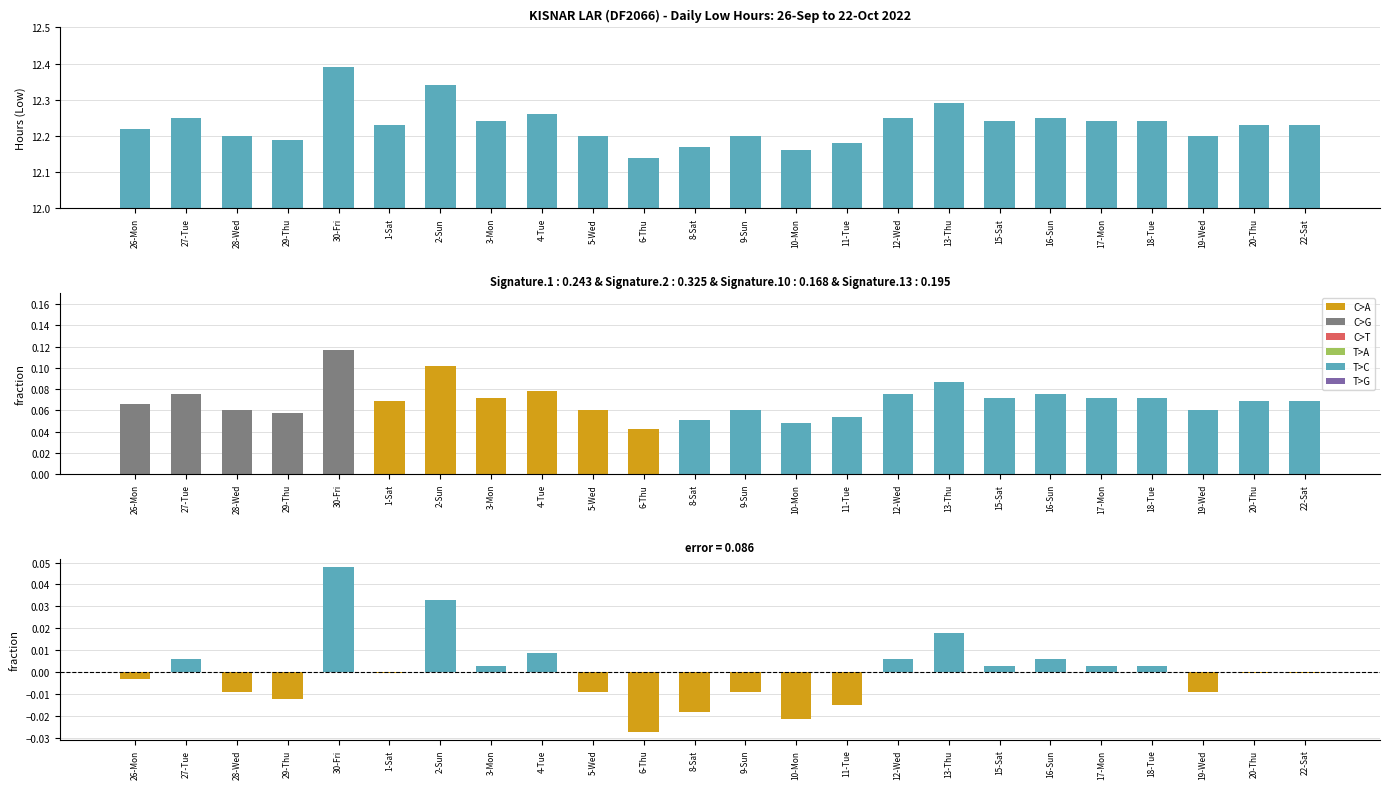

How many values in error are above zero?

11